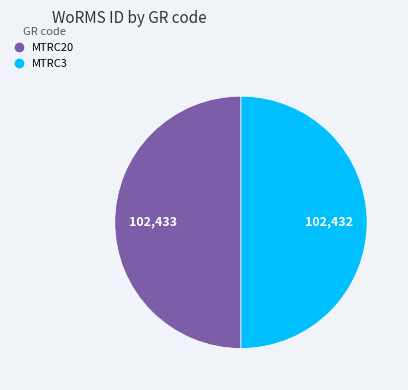

Is the sum of MTRC3 and MTRC20 greater than half?

Yes